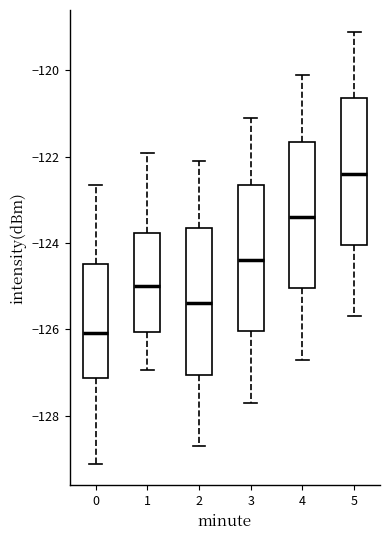

Which box has the highest median line?

5